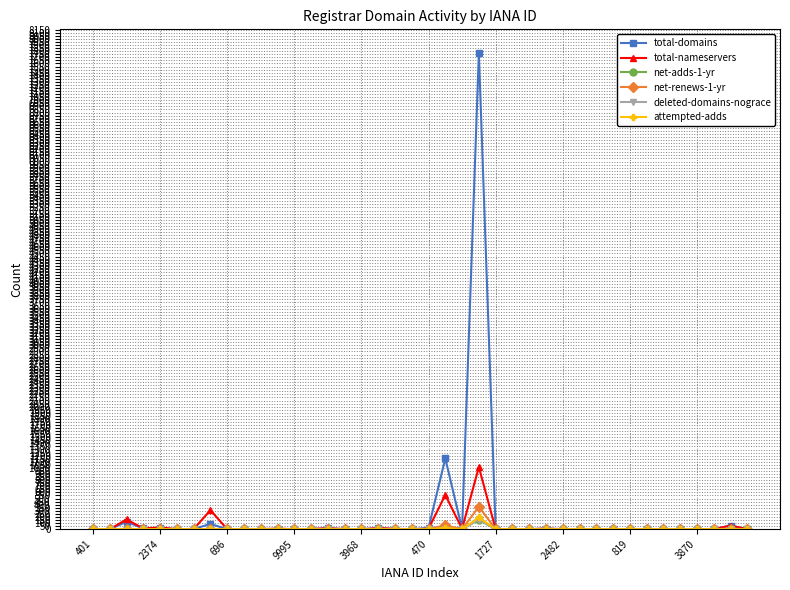

True or false: total-domains has more than 2 points higher than both neighbors.

True